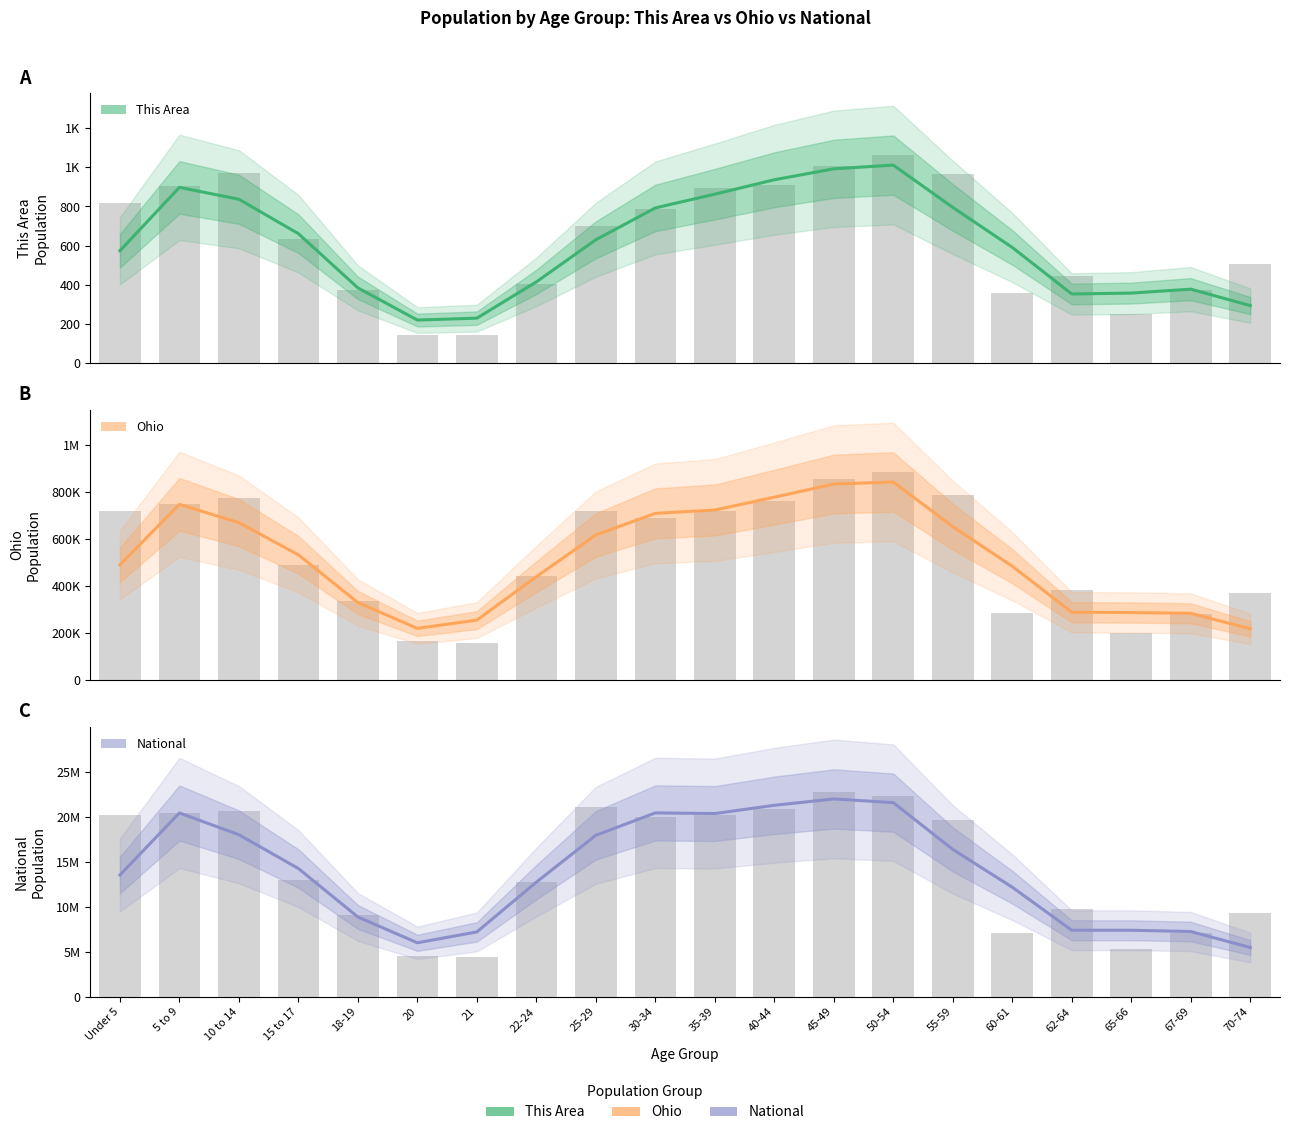

Rank the series by their maximum value, from lowest to highest.

This Area, Ohio, National